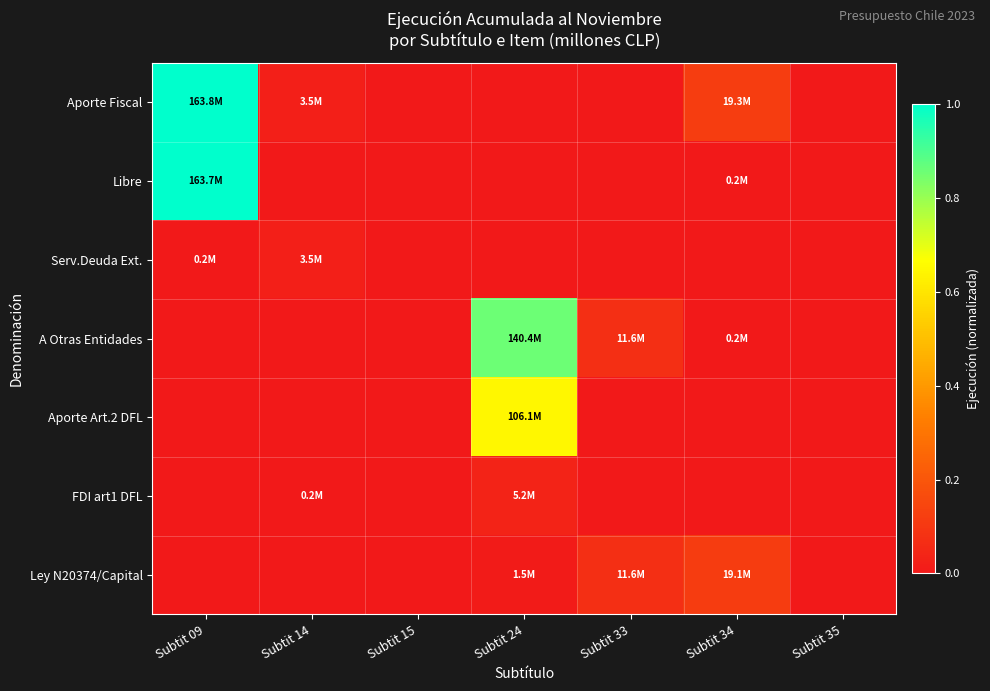

What is the spread (max minus min) of values at Subtit 09?

1.0